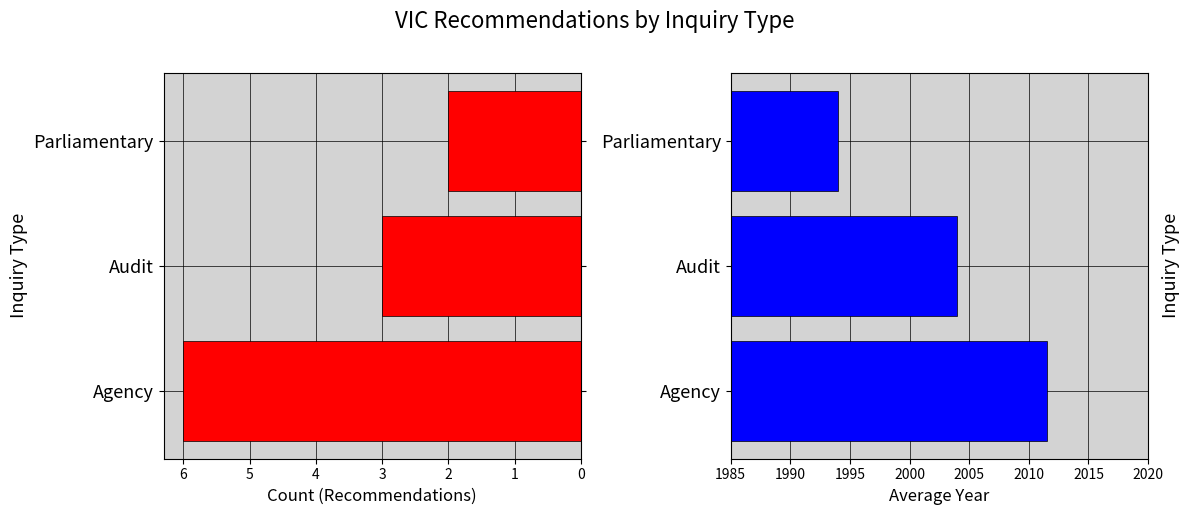

True or false: Avg Year has a value of 1994.0 at Parliamentary.

True